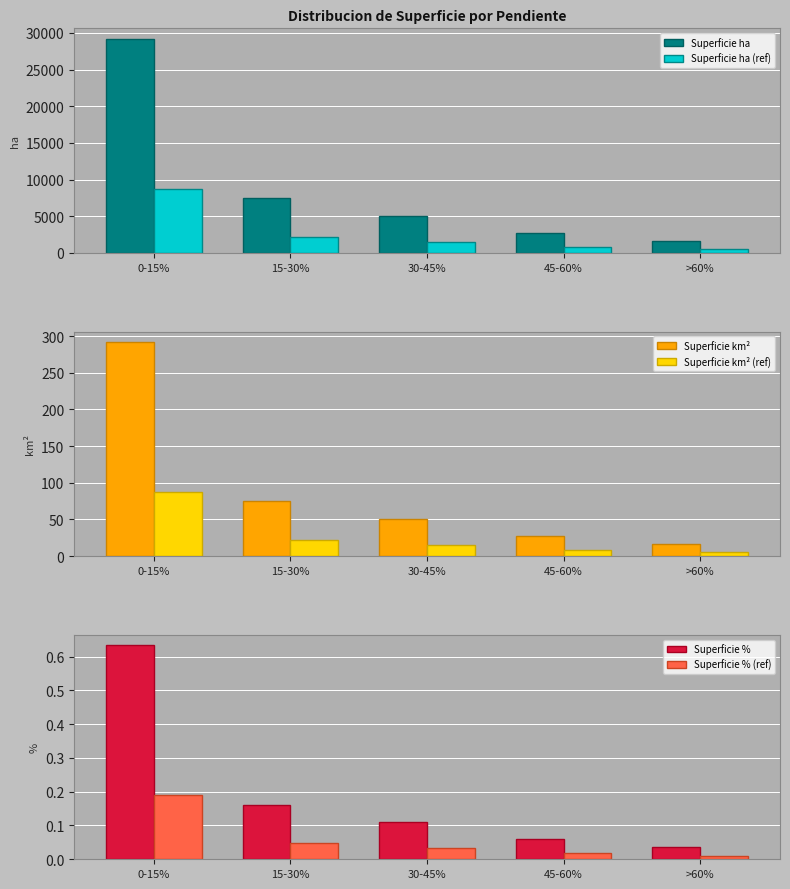

Which has a higher value, >60% or 15-30%?

15-30%